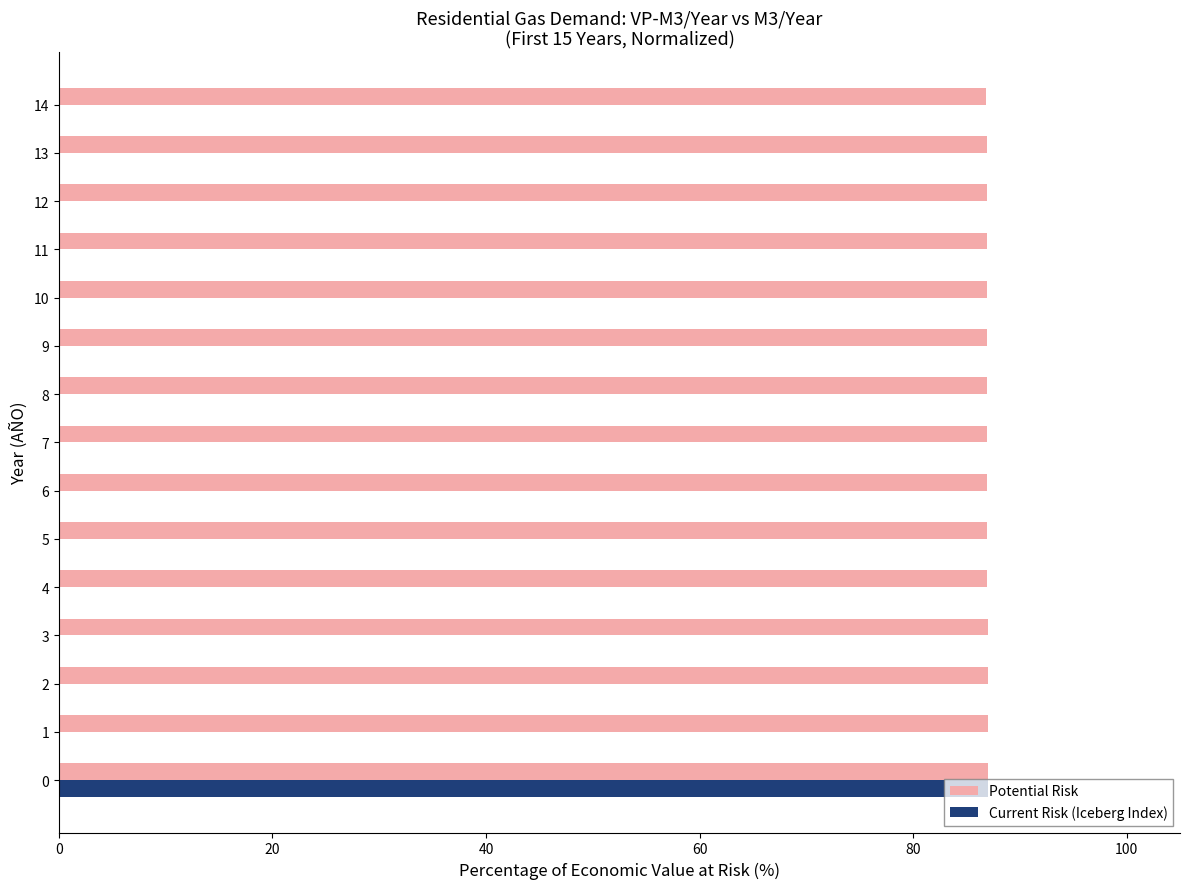

How many bars are there in each group?

2